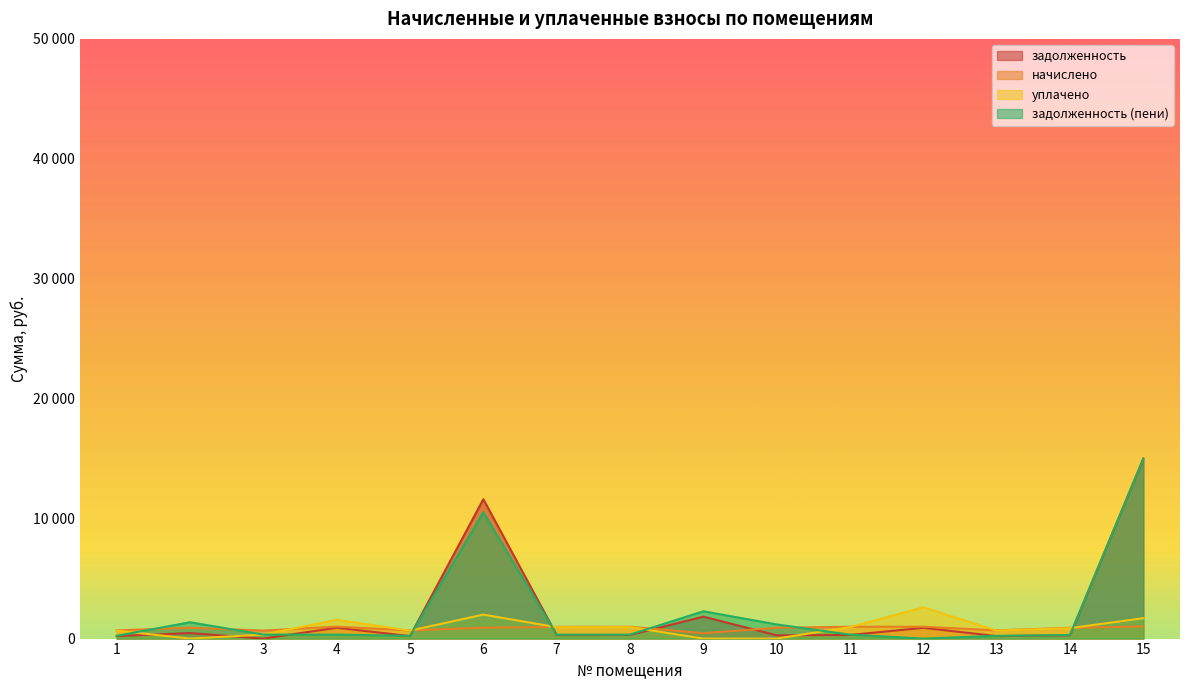

How many values in уплачено are above zero?

12